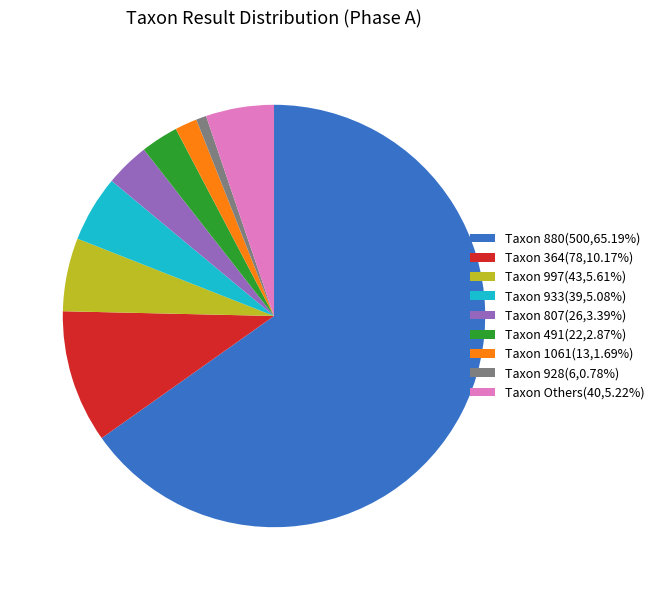

Approximately how many times larger is the value at Taxon 491(22,2.87%) compared to Taxon 997(43,5.61%)?

0.5